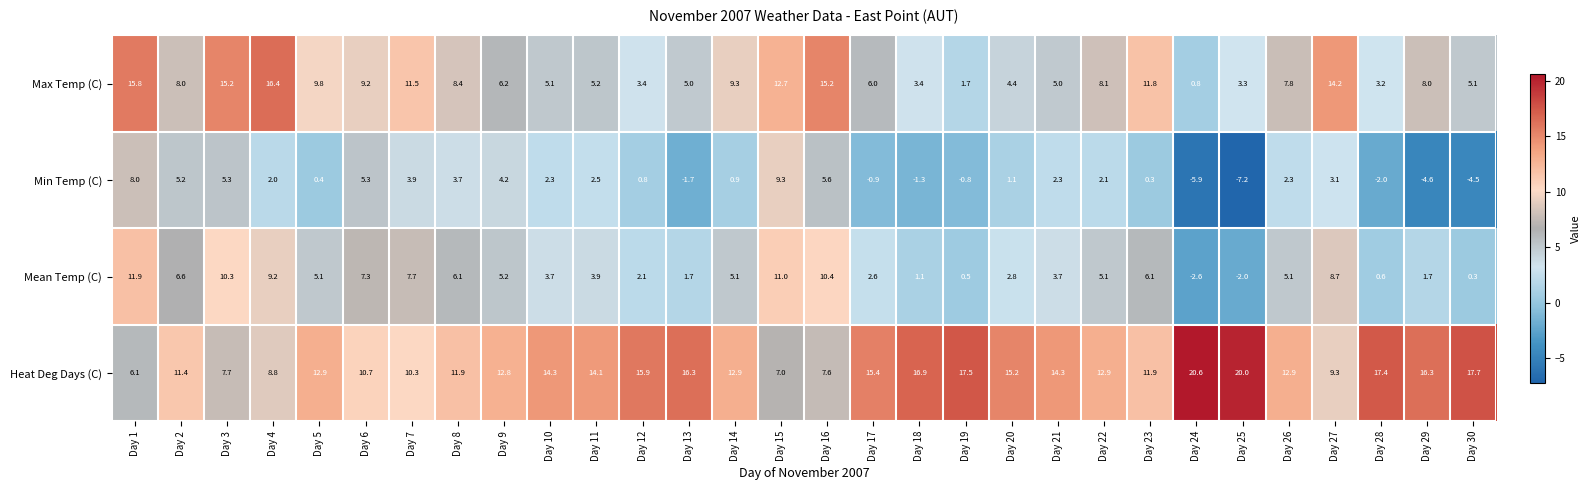

What is the total value across all series at Day 4?

36.4